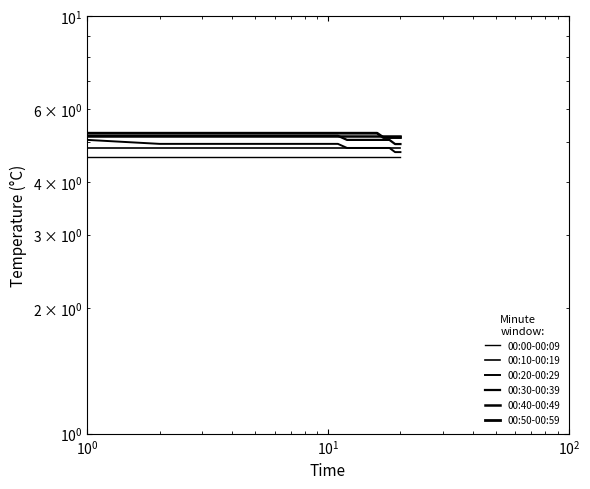

The value of 00:40-00:49 at $\mathdefault{10^{1}}$ is 8.2. True or false?

False